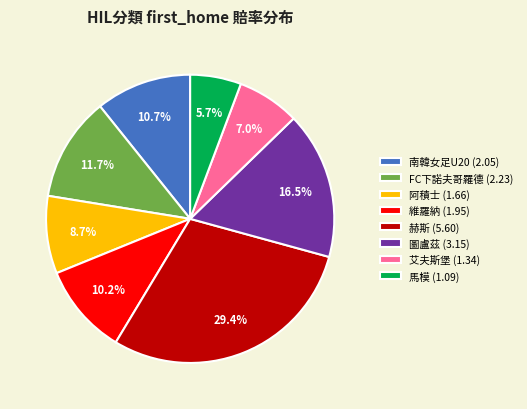

Is it true that 南韓女足U20 is 24% of the pie?

False